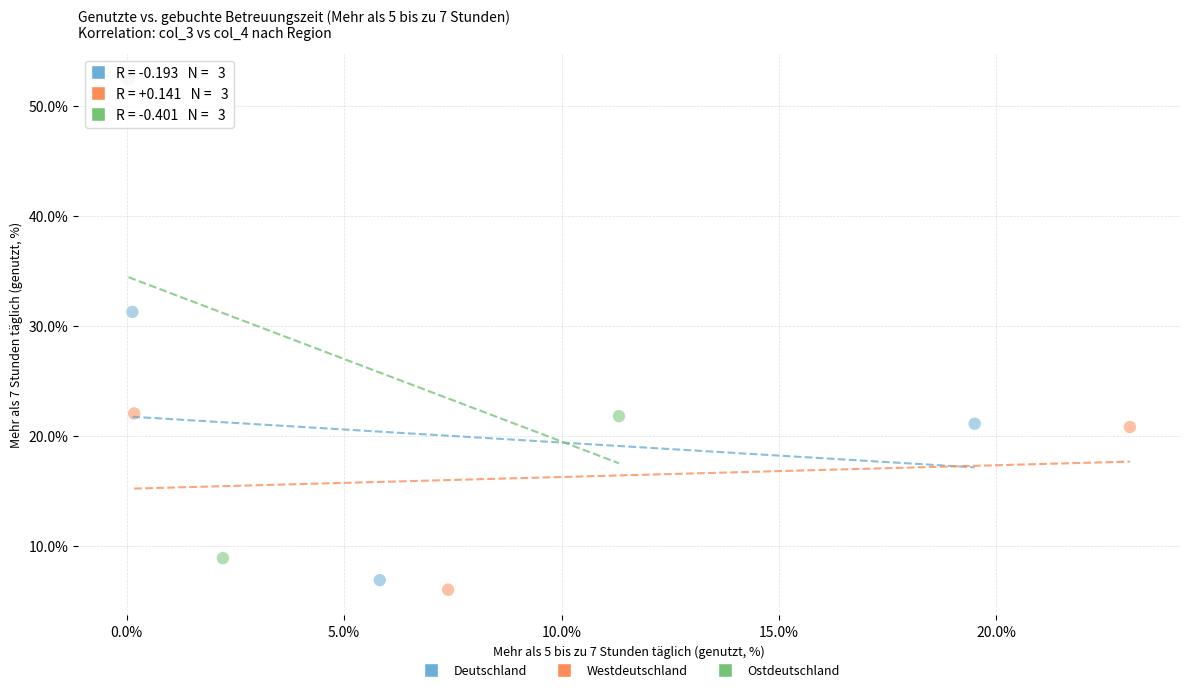

Which series has the largest Y range (max minus min)?

Ostdeutschland